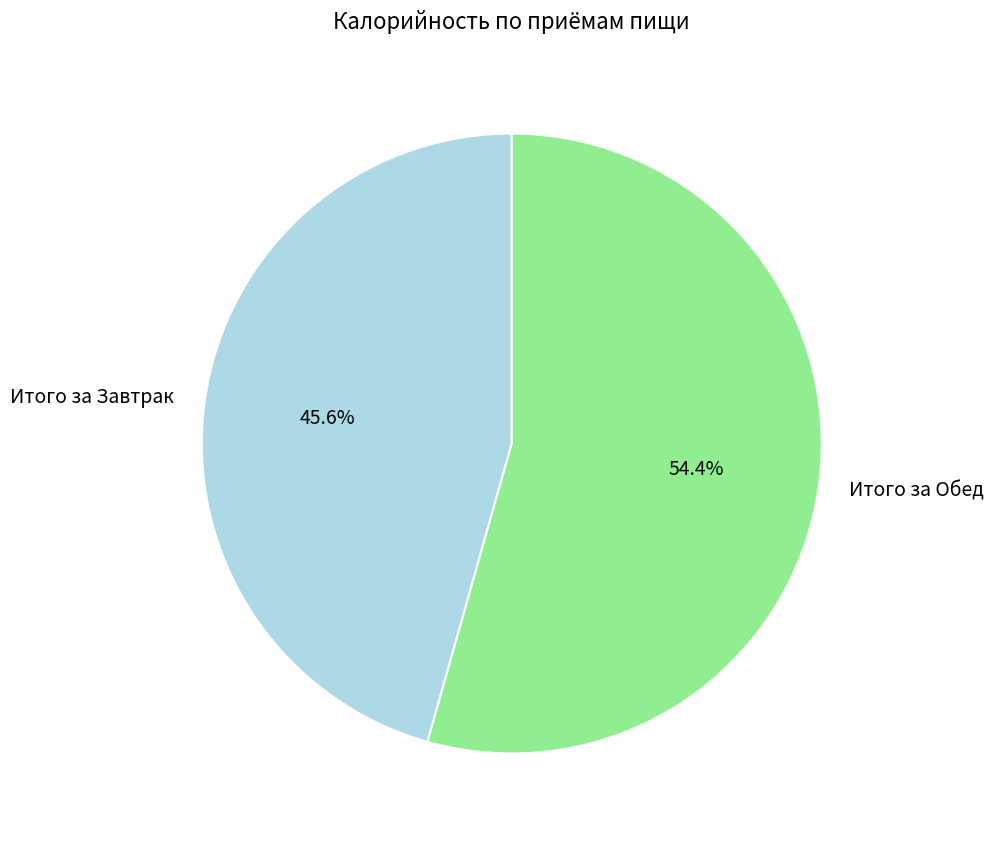

Is it true that Итого за Обед is 54% of the pie?

True